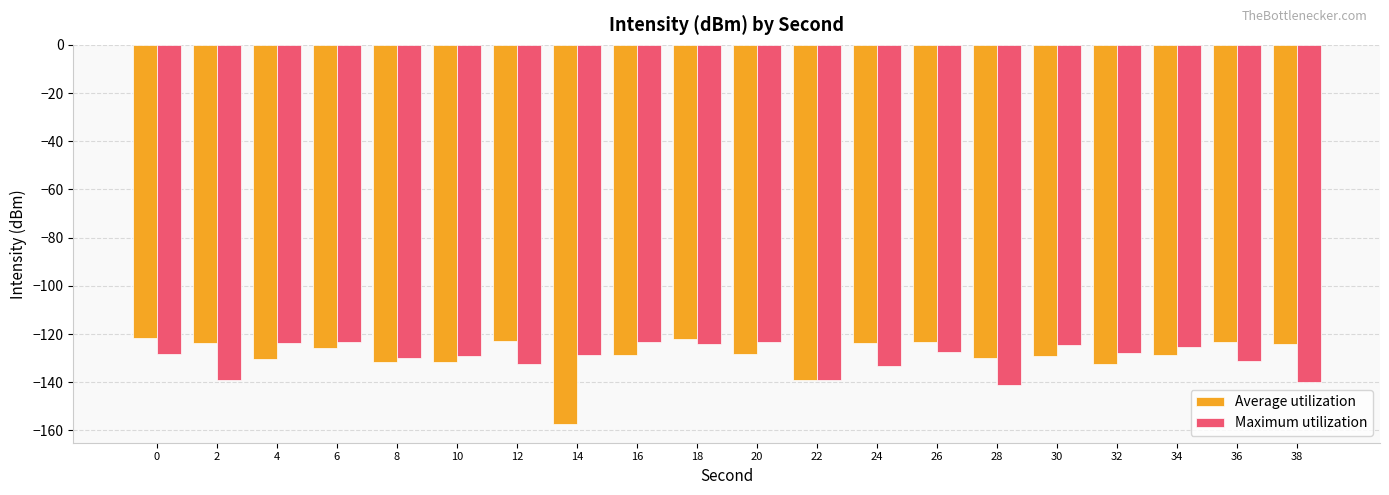

True or false: Maximum utilization has a value of -129.0 at 10.

True